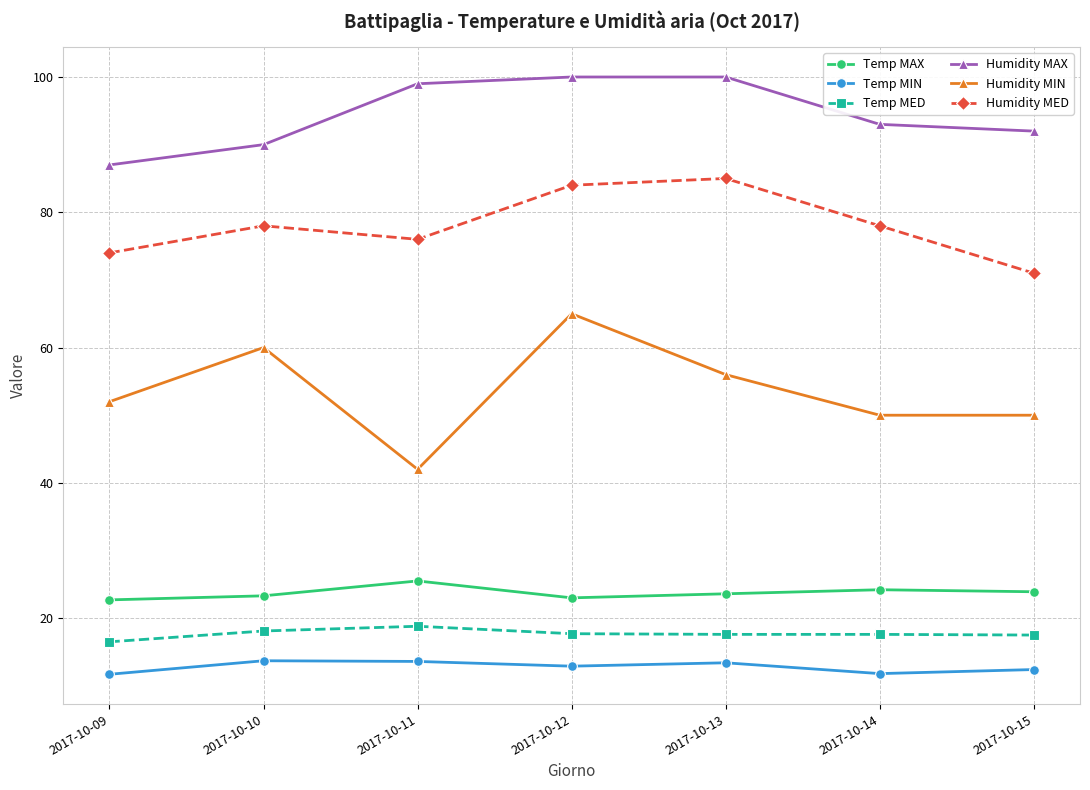

The Humidity MED series shows 76.0 at 2017-10-11. True or false?

True